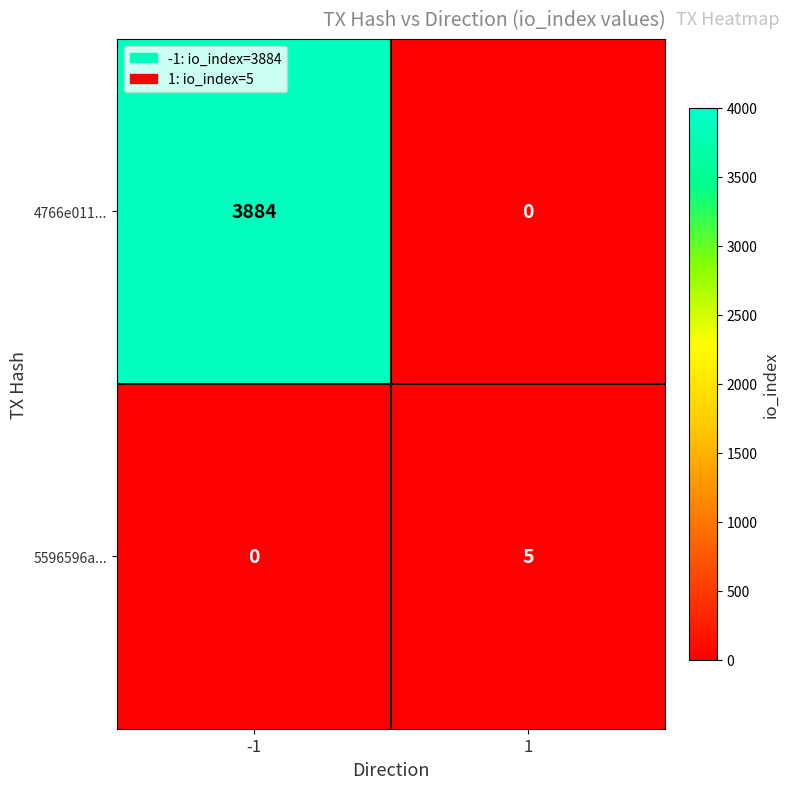

What is the maximum value shown in the chart?

3884